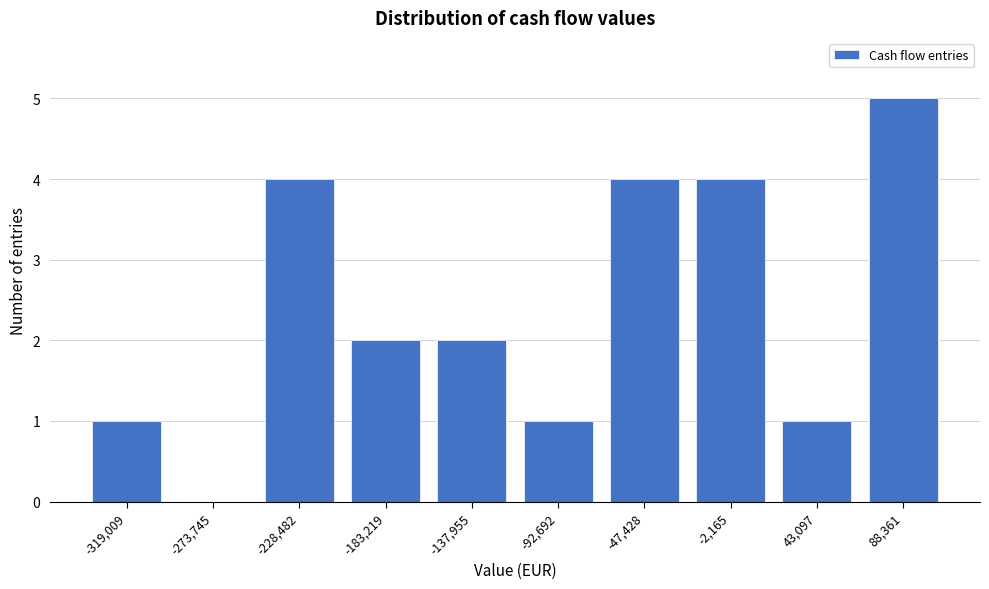

Reading right to left, extract all data points from this chart.

88,361=5	43,097=1	-2,165=4	-47,428=4	-92,692=1	-137,955=2	-183,219=2	-228,482=4	-273,745=0	-319,009=1